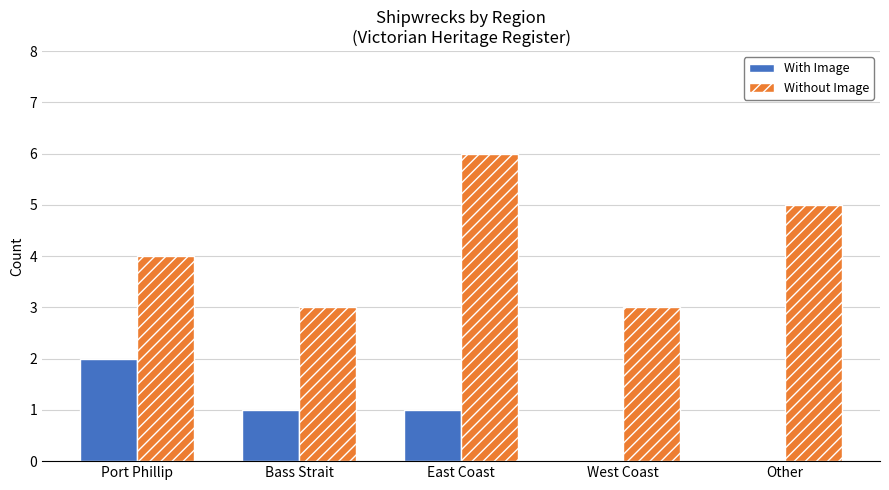

How many With Image values are between 0 and 1?

4